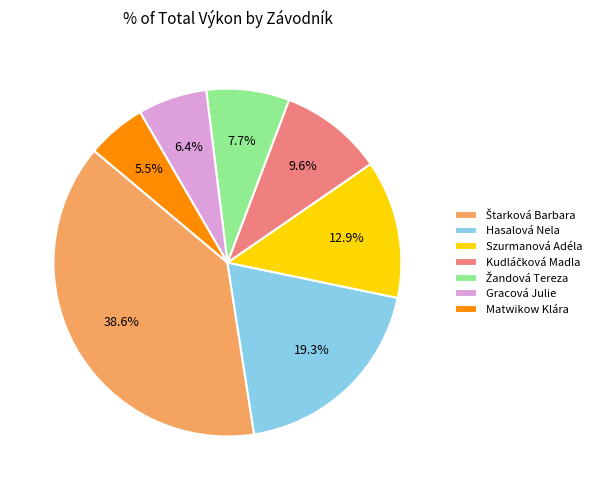

Does Matwikow Klára account for over 50% of the chart?

No